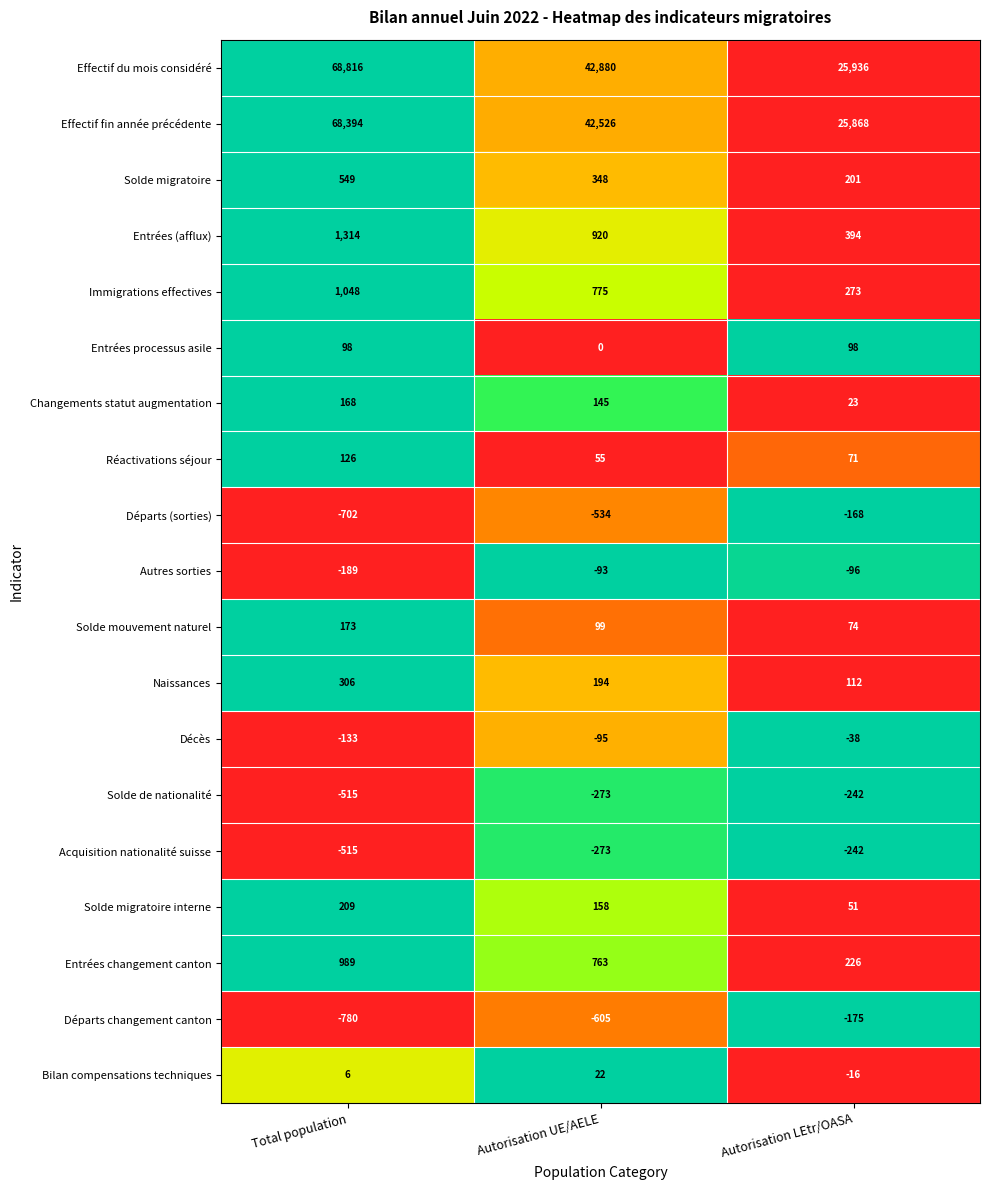

Which series has the largest total across all categories?

Effectif du mois considéré